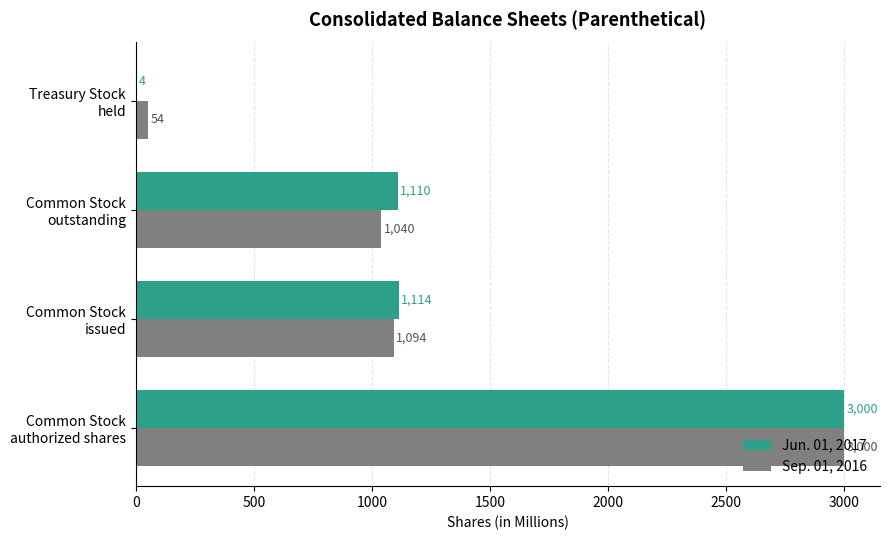

What is the sum of all Sep. 01, 2016 values?

5188